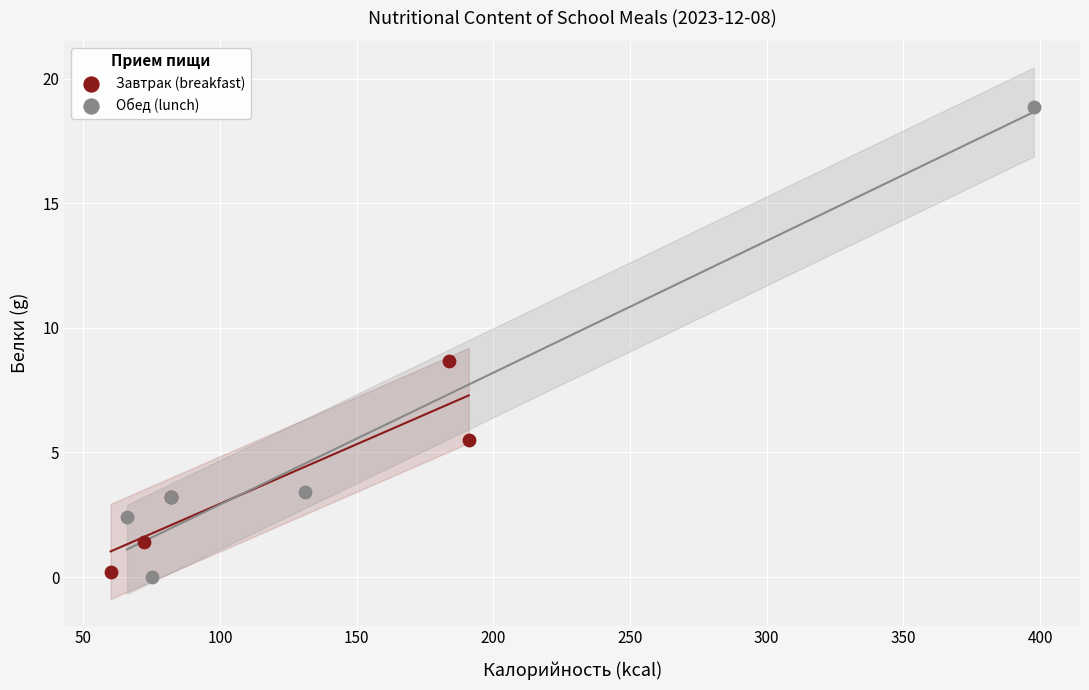

What are all the series names shown in the legend?

Завтрак (breakfast), Обед (lunch)